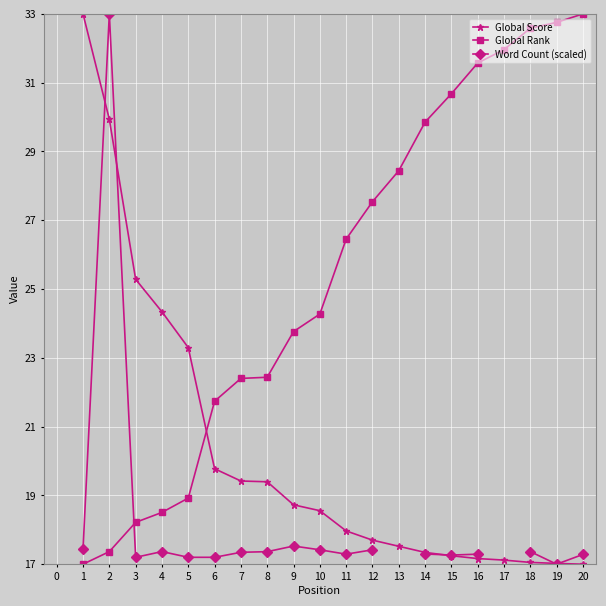

How many intersections are there between Global Rank and Word Count (scaled)?

1